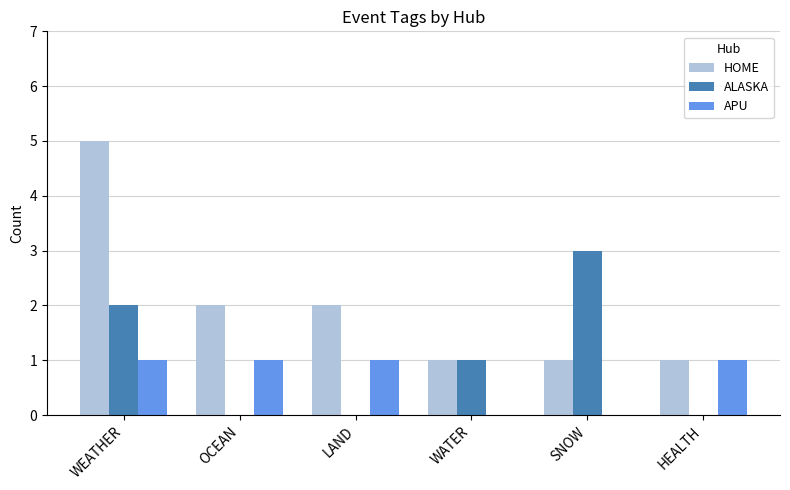

Which series changed the most between WEATHER and SNOW?

HOME